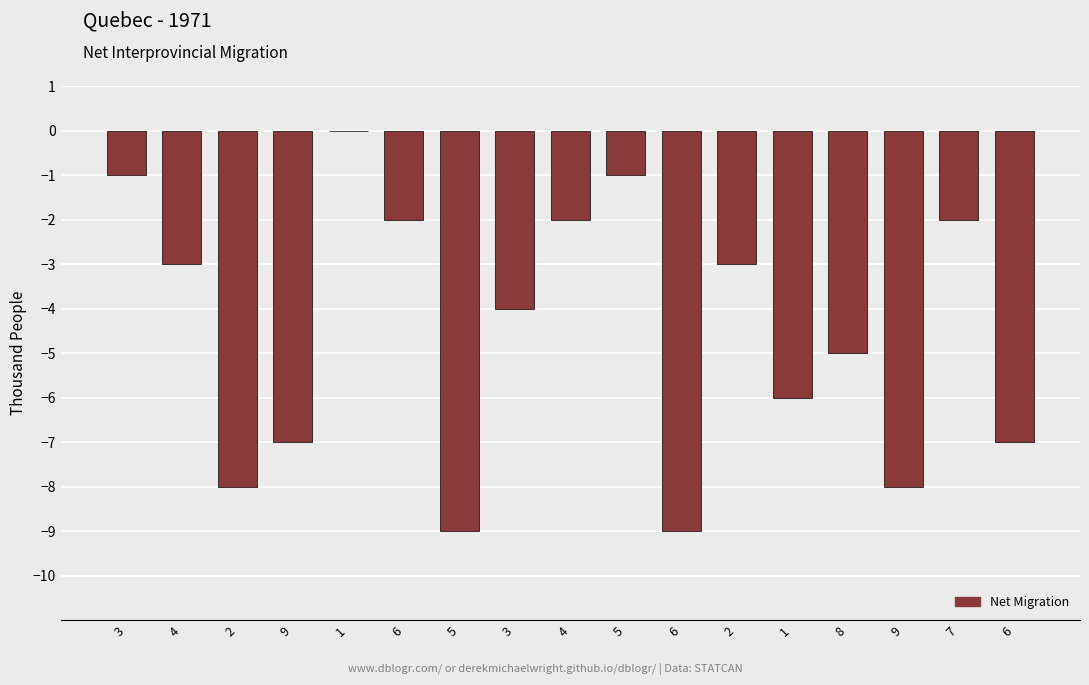

Are the bars horizontal?

No